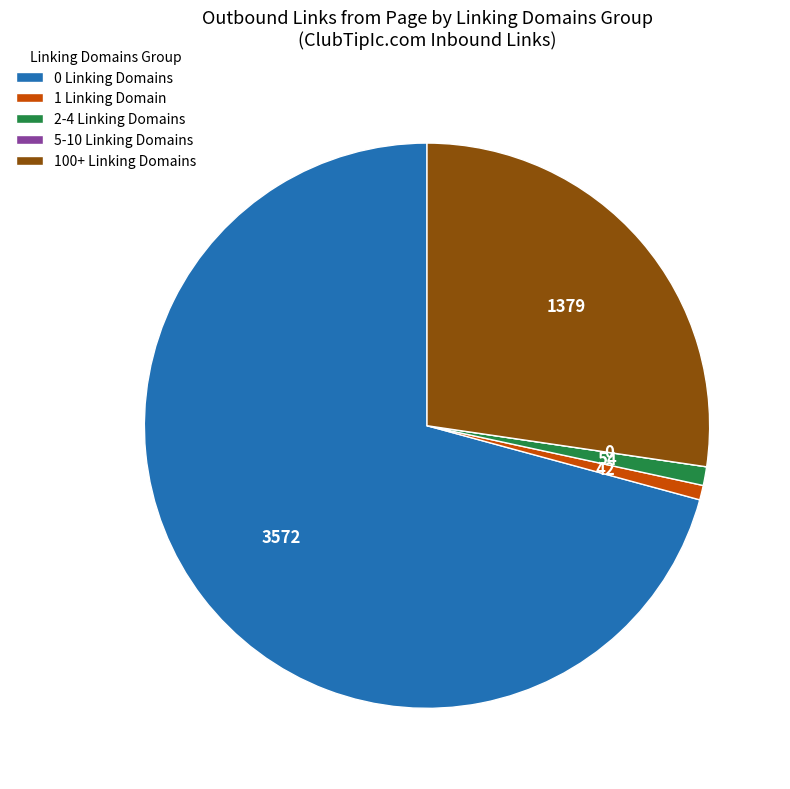

Which slice represents more than half of the pie?

0 Linking Domains